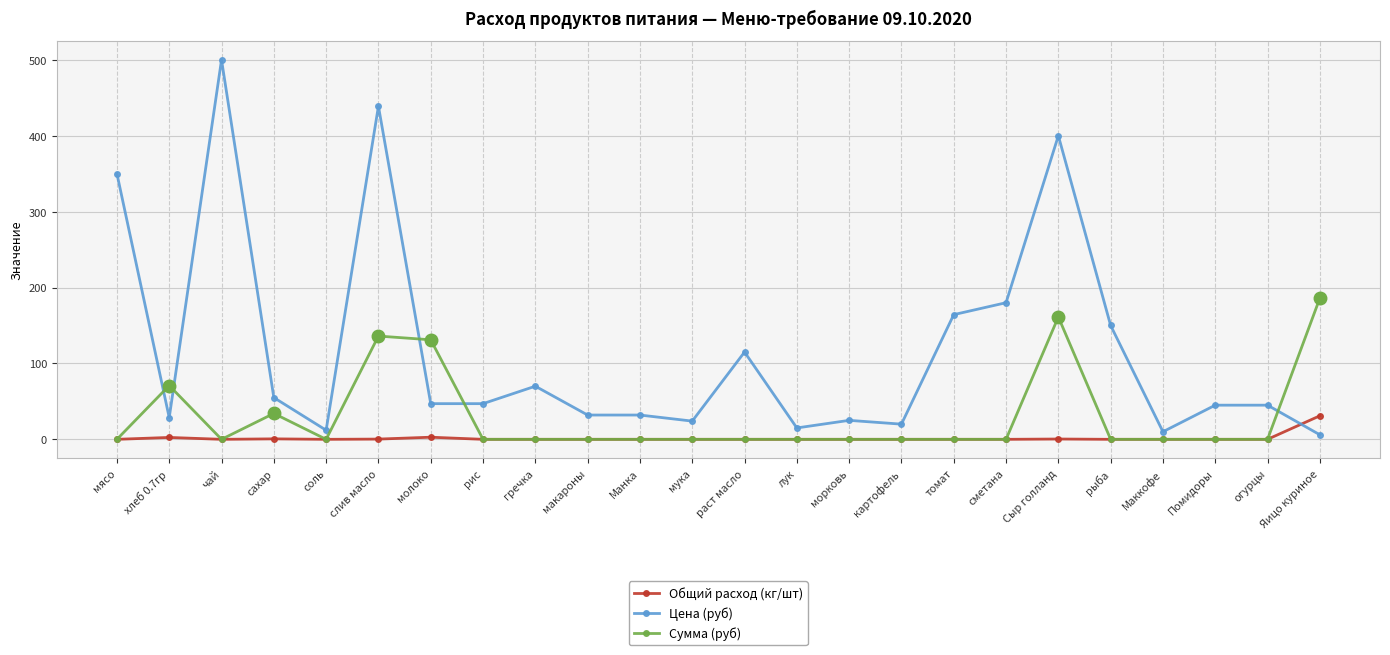

The Цена (руб) series shows 90.3 at сахар. True or false?

False